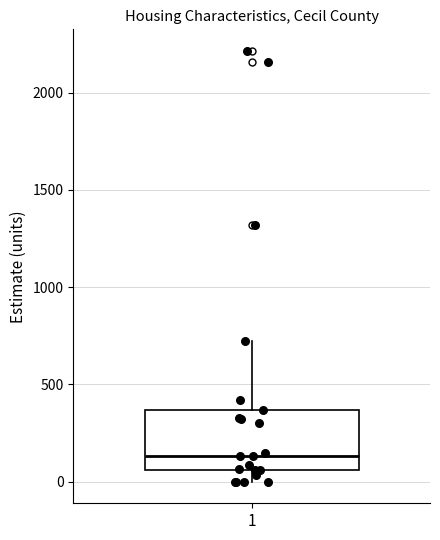

Where is the upper edge of the box at x = 1 on the y-axis? The values are not printed on the chart, so give them approximately, as read against the axis.

350